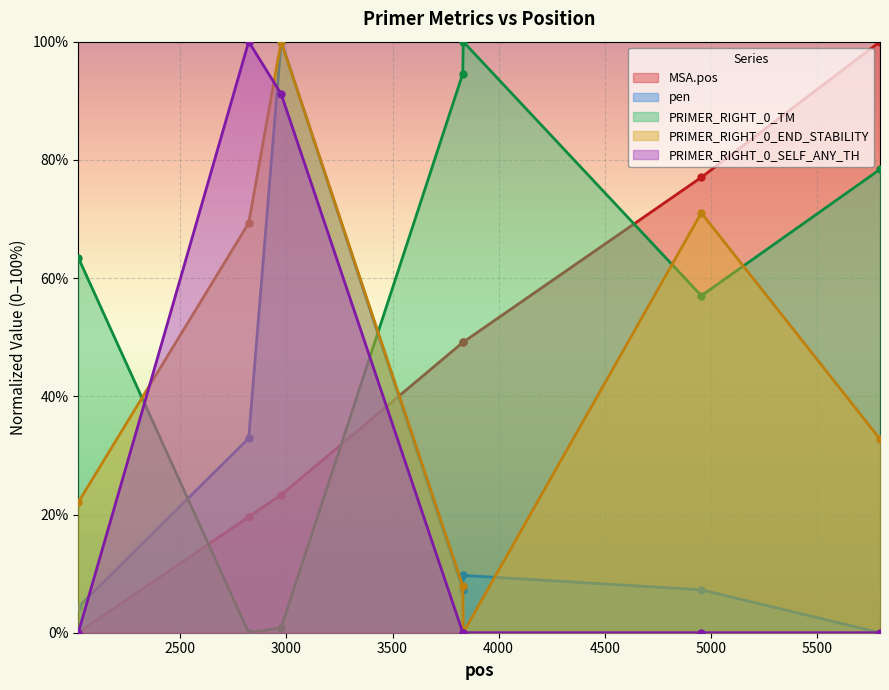

What is the difference between the maximum and second lowest values in the pen series?

95.7